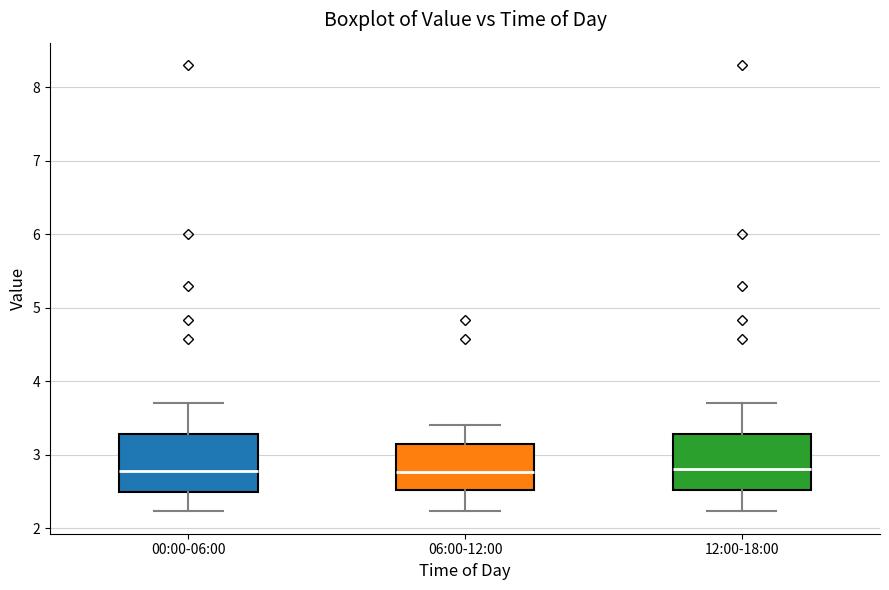

Reading left to right, transcribe this box plot: for each box, give where its median line is, the range the box spans, and where its two whiskers end, as read against the y-axis. The values are not printed on the chart, so give them approximately, as read against the axis.

00:00-06:00: median 2.8, box 2.5 to 3.3, whiskers 2.2 to 3.7
06:00-12:00: median 2.8, box 2.5 to 3.1, whiskers 2.2 to 3.4
12:00-18:00: median 2.8, box 2.5 to 3.3, whiskers 2.2 to 3.7